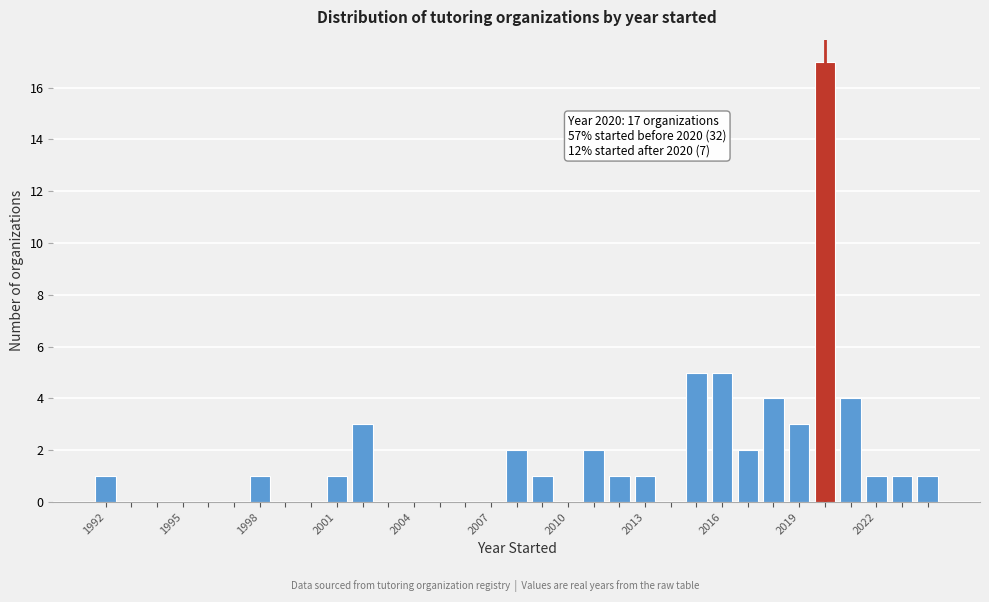

Read against the x-axis, roughly where is the centre of the tallest bar?

2020.0